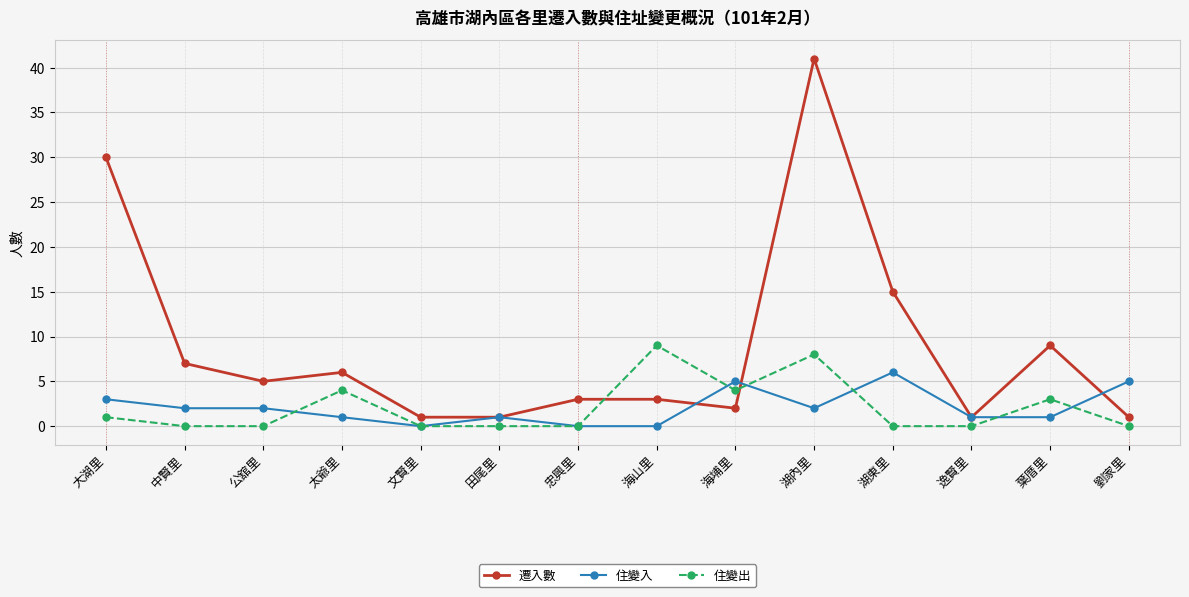

The 住變入 series shows 8 at 劉家里. True or false?

False